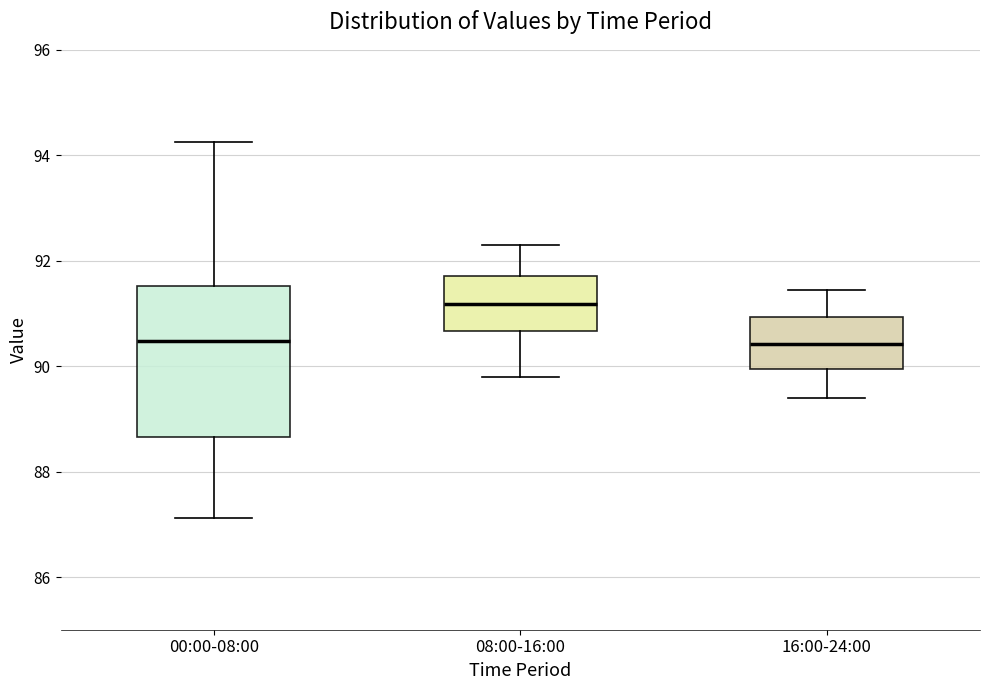

Comparing the boxes themselves (not the whiskers), which one is the tallest?

00:00-08:00